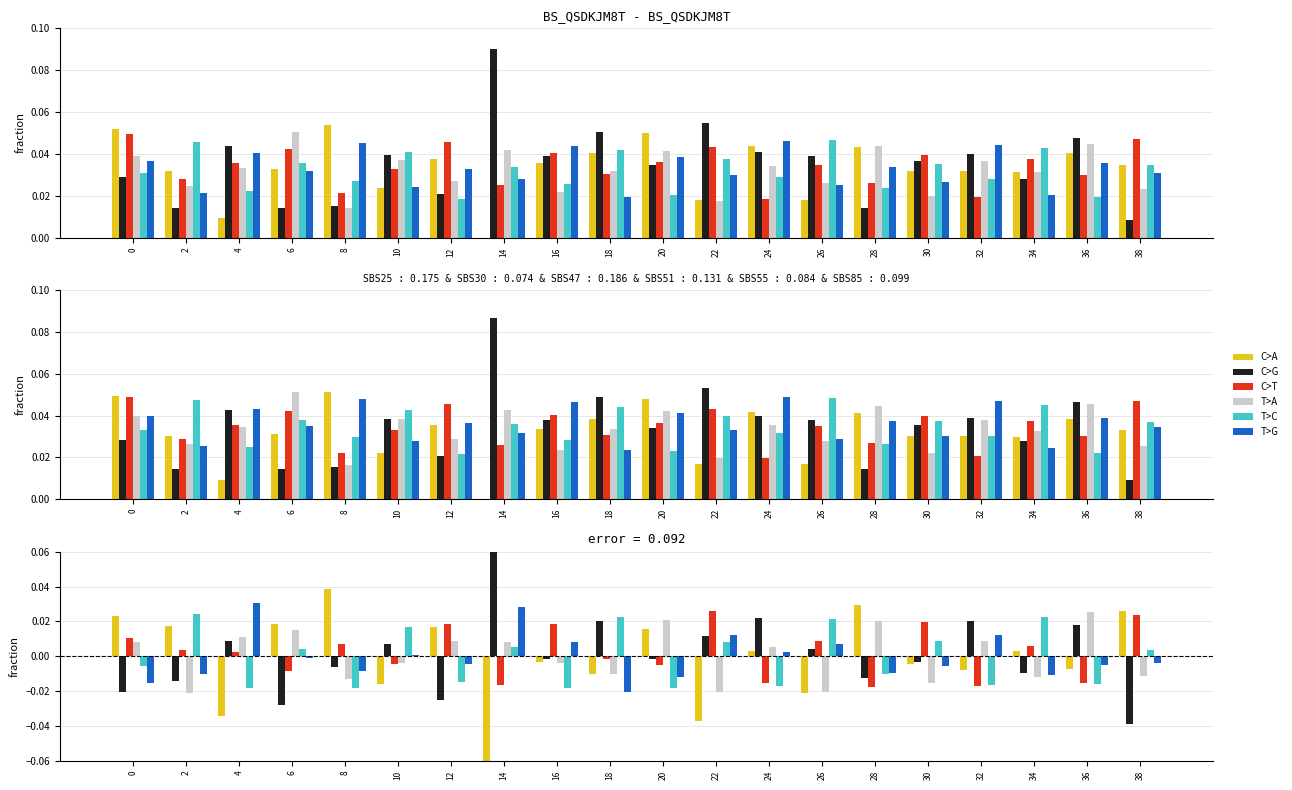

Which series has the widest spread of values?

C>A